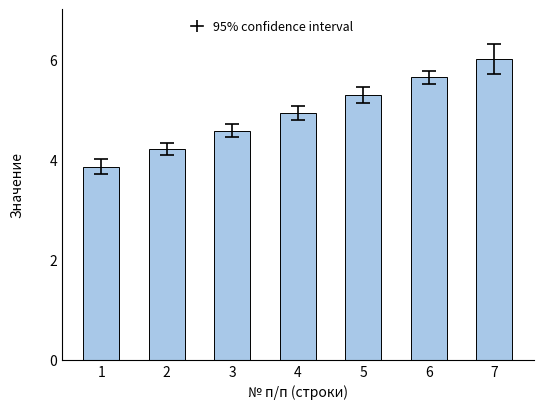

How many bars are there in total?

7